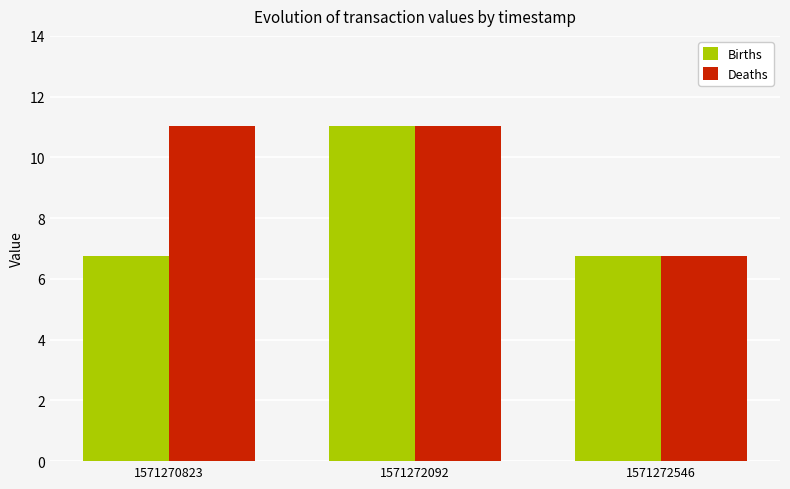

At which label does Deaths first exceed 11?

1571270823